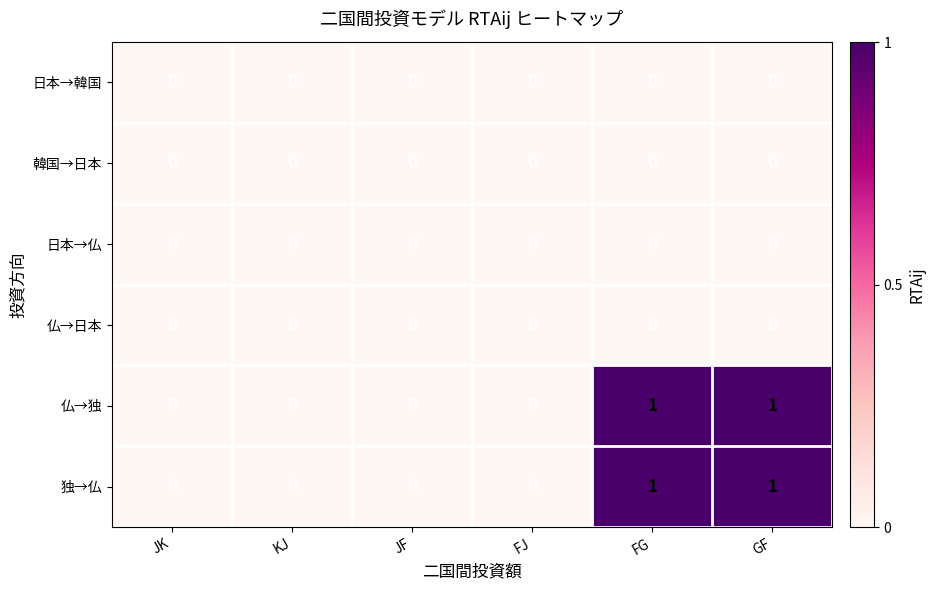

Is it true that 日本→韓国 equals 0 at JF?

True